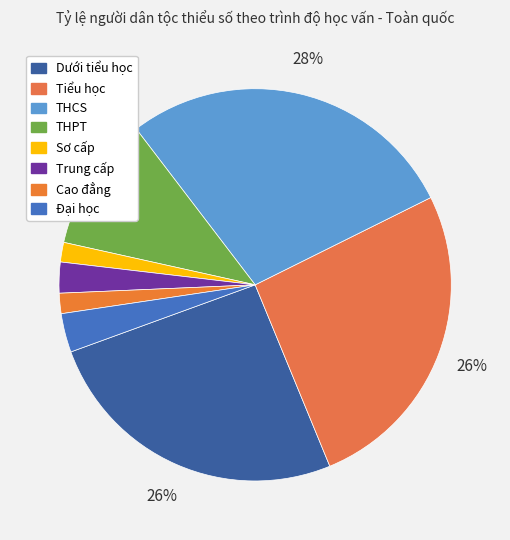

To the nearest percent, what is the difference between the largest and smallest slice percentages?

26%